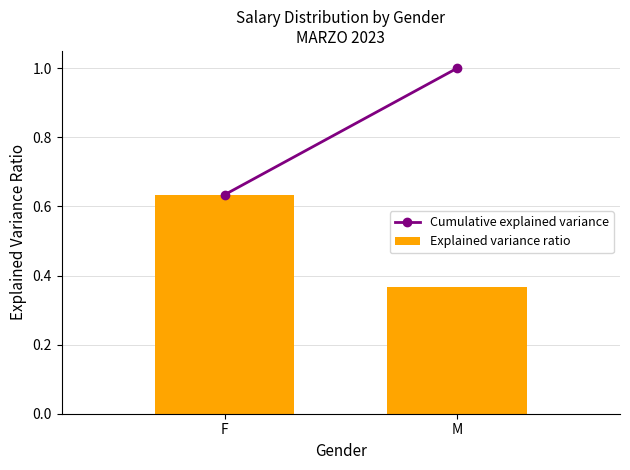

Does the chart contain any negative values?

No